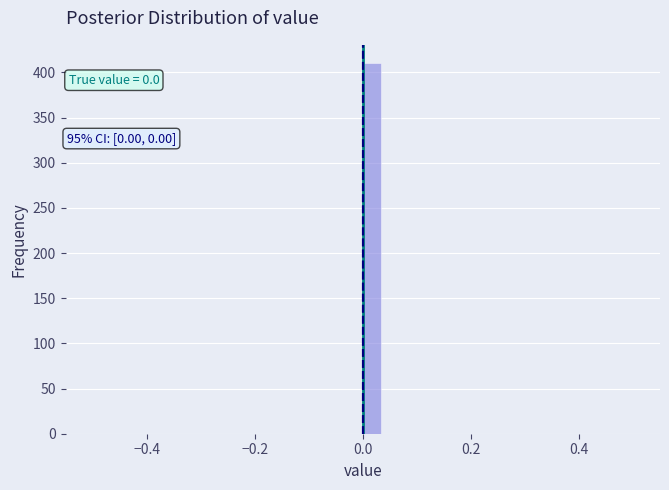

Around what value on the x-axis is the tallest bar? Give the approximate position of its centre, as read against the axis.

0.02